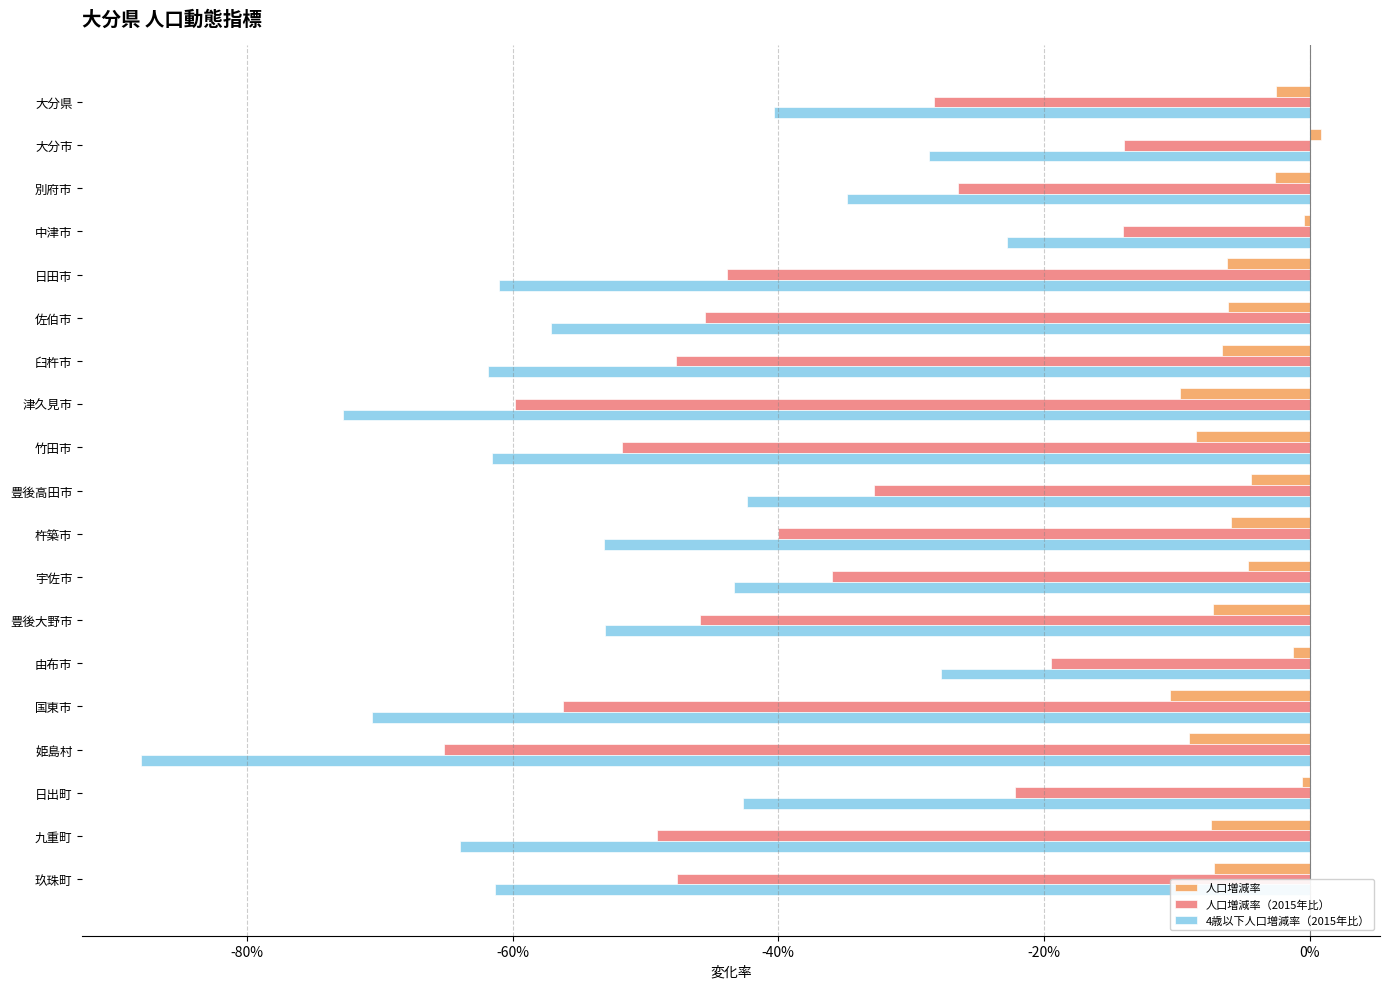

What are all the series names shown in the legend?

人口増減率, 人口増減率（2015年比）, 4歳以下人口増減率（2015年比）